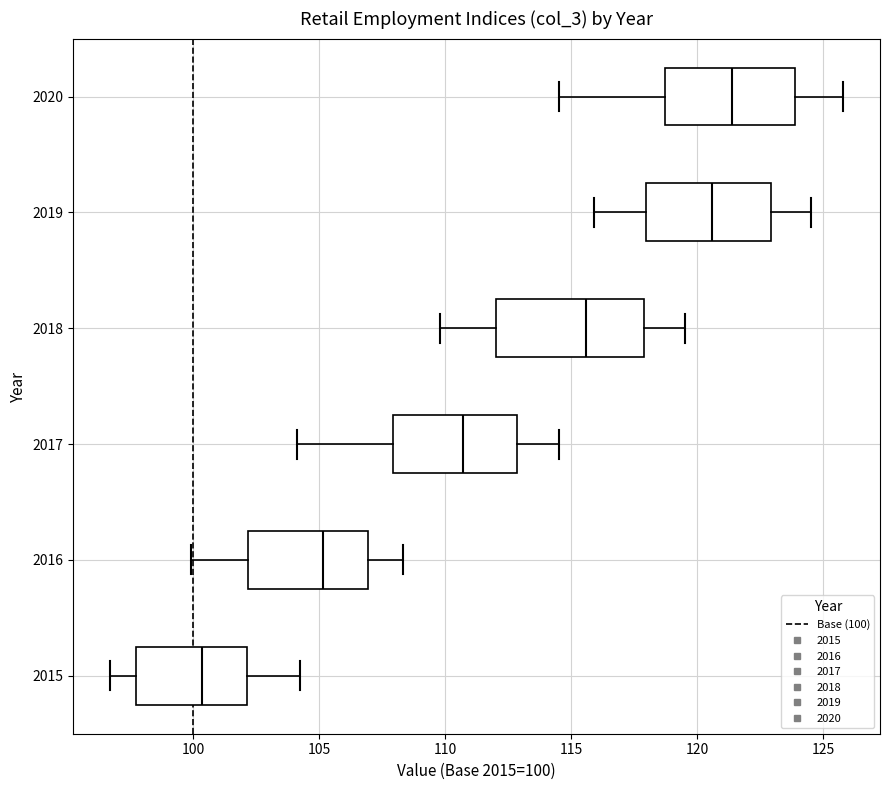

Reading bottom to top, transcribe this box plot: for each box, give where its median line is, the range the box spans, and where its two whiskers end, as read against the x-axis. The values are not printed on the chart, so give them approximately, as read against the axis.

2015: median 100.5, box 97.5 to 102.0, whiskers 96.5 to 104.0
2016: median 105.0, box 102.0 to 107.0, whiskers 100.0 to 108.5
2017: median 110.5, box 108.0 to 113.0, whiskers 104.0 to 114.5
2018: median 115.5, box 112.0 to 118.0, whiskers 110.0 to 119.5
2019: median 120.5, box 118.0 to 123.0, whiskers 116.0 to 124.5
2020: median 121.5, box 118.5 to 124.0, whiskers 114.5 to 126.0